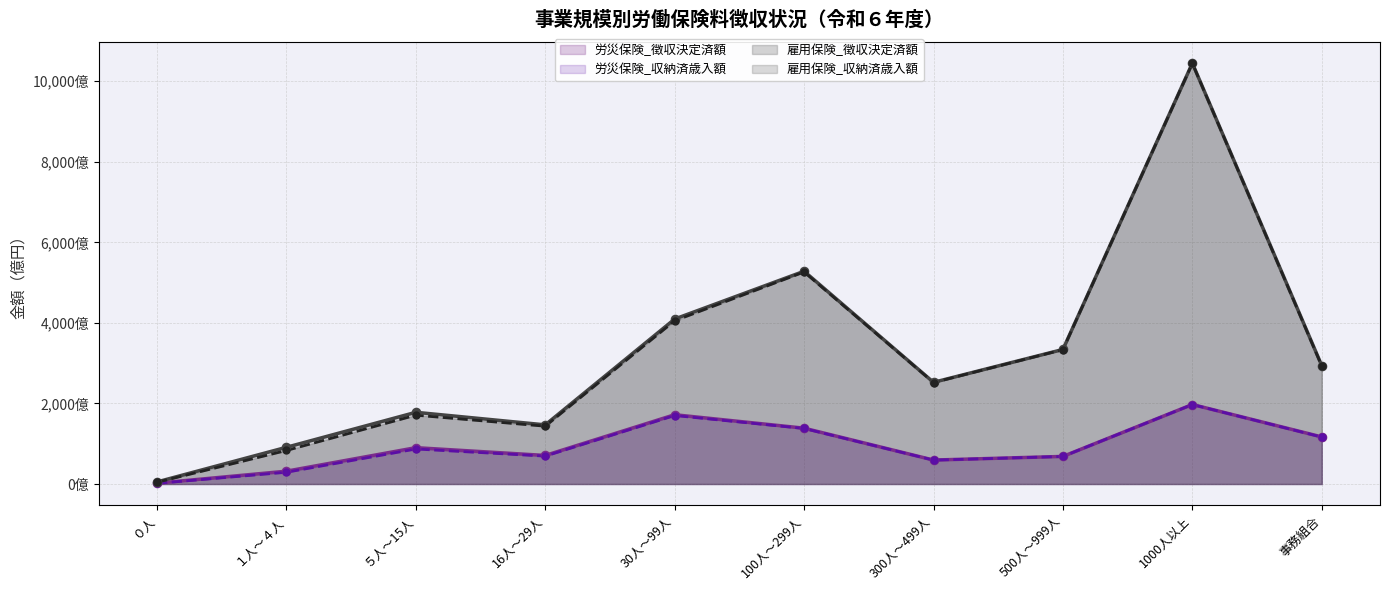

At which category is the sum across all series the highest?

1000人以上